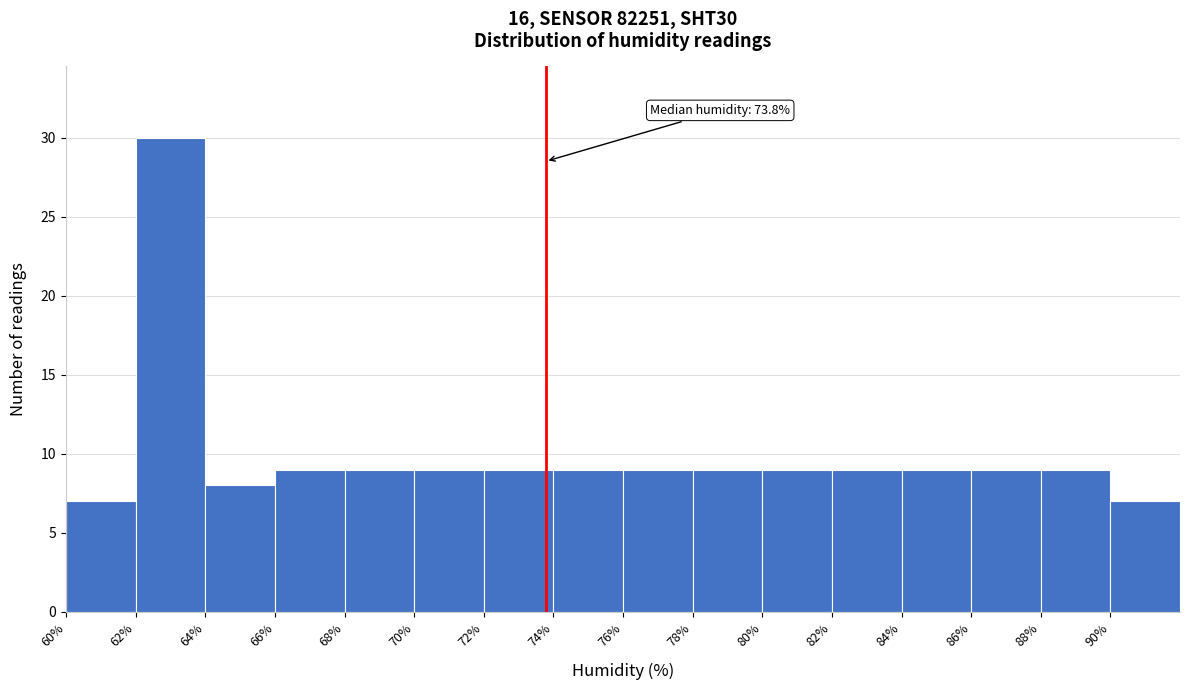

Over which range of the x-axis is the bar tallest?

62 to 64